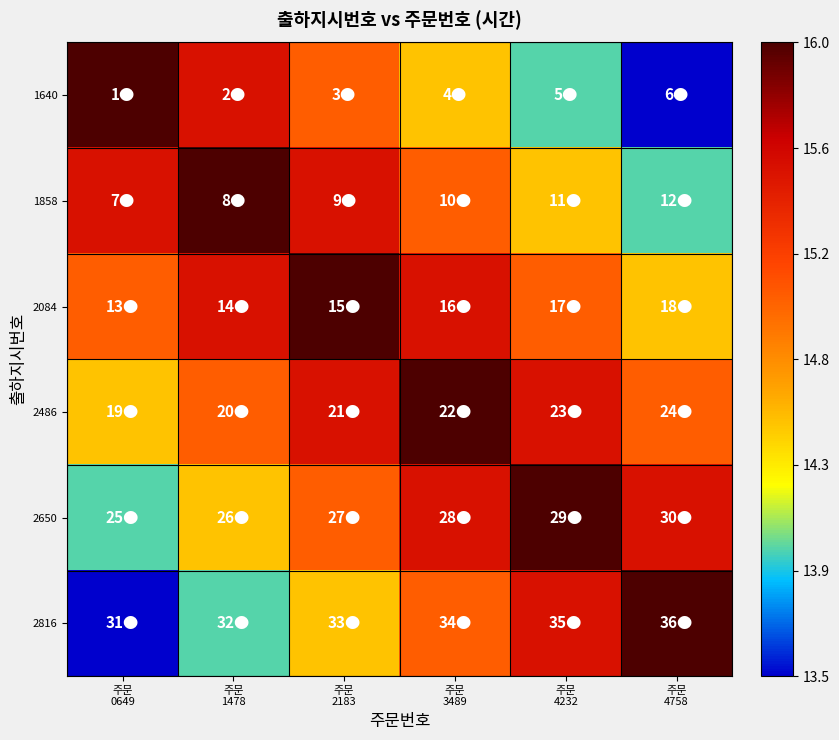

Rank the series by their maximum value, from highest to lowest.

1640, 1858, 2084, 2486, 2650, 2816